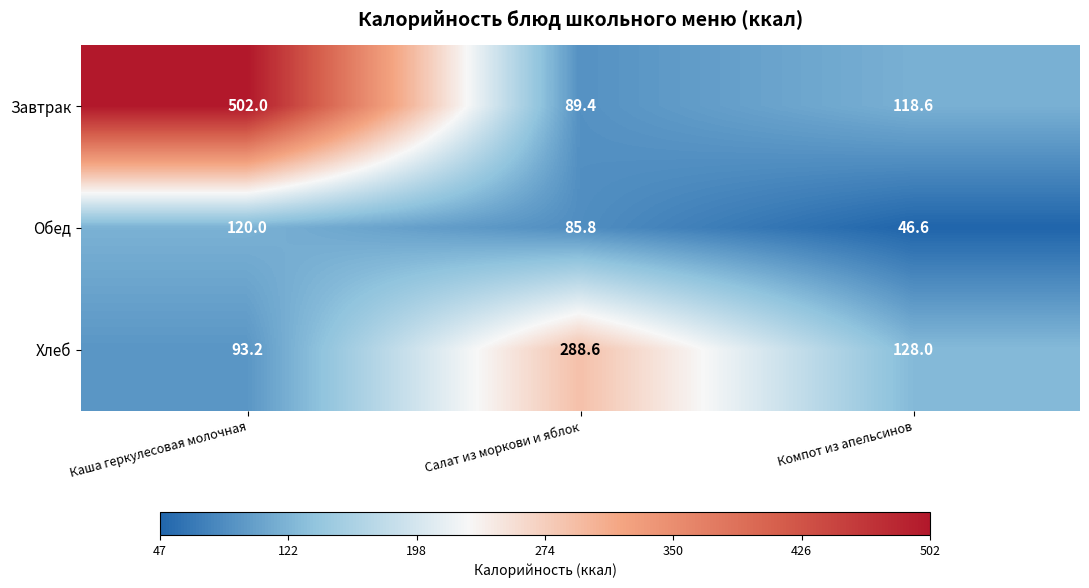

At which category is the sum across all series the highest?

Каша геркулесовая молочная